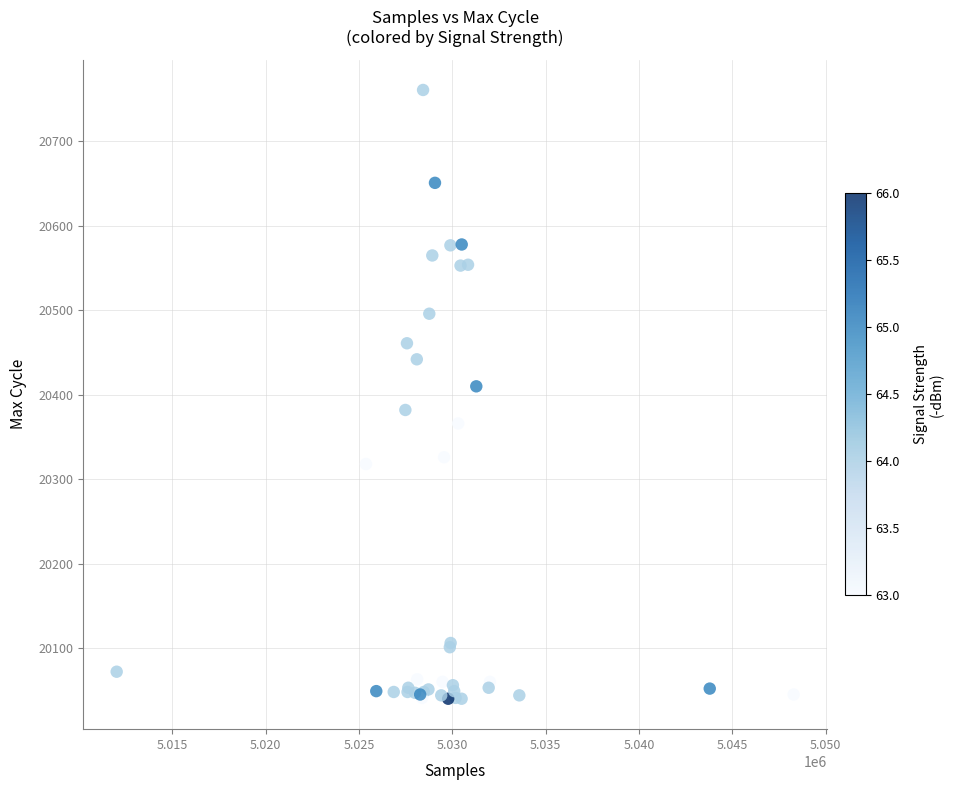

What Y value in the scatter plot is closest to 20400?

20410